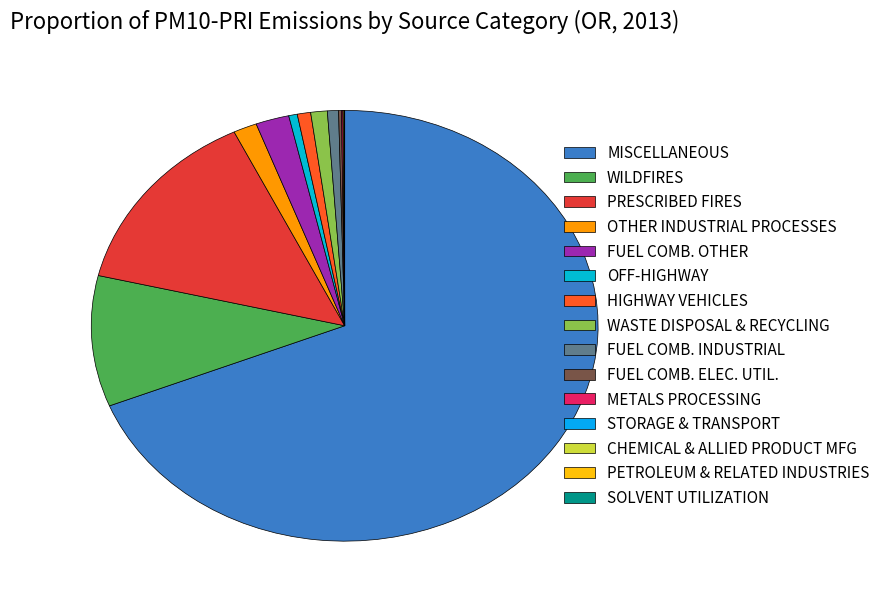

Which slice represents more than half of the pie?

MISCELLANEOUS